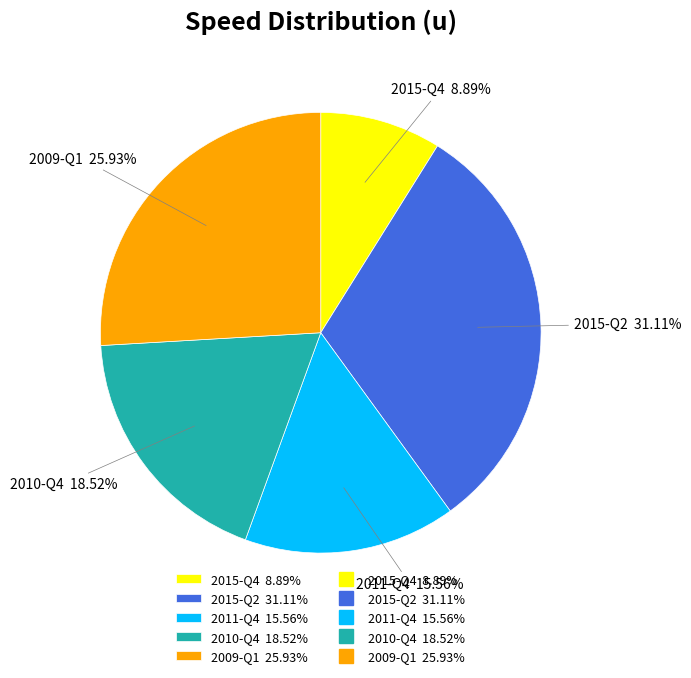

Approximately how many times larger is the value at 2015-Q2 31.11% compared to 2015-Q4 8.89%?

3.5